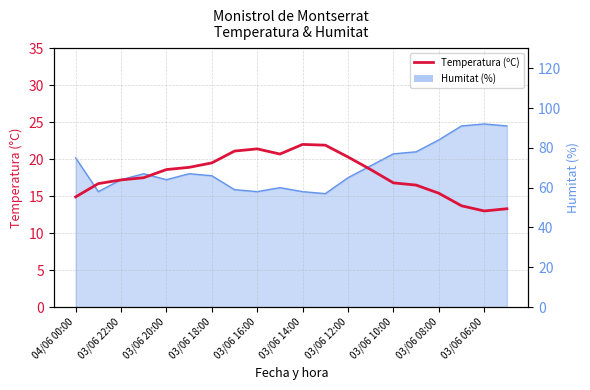

True or false: the data shows 24.9 at 03/06 22:00.

False